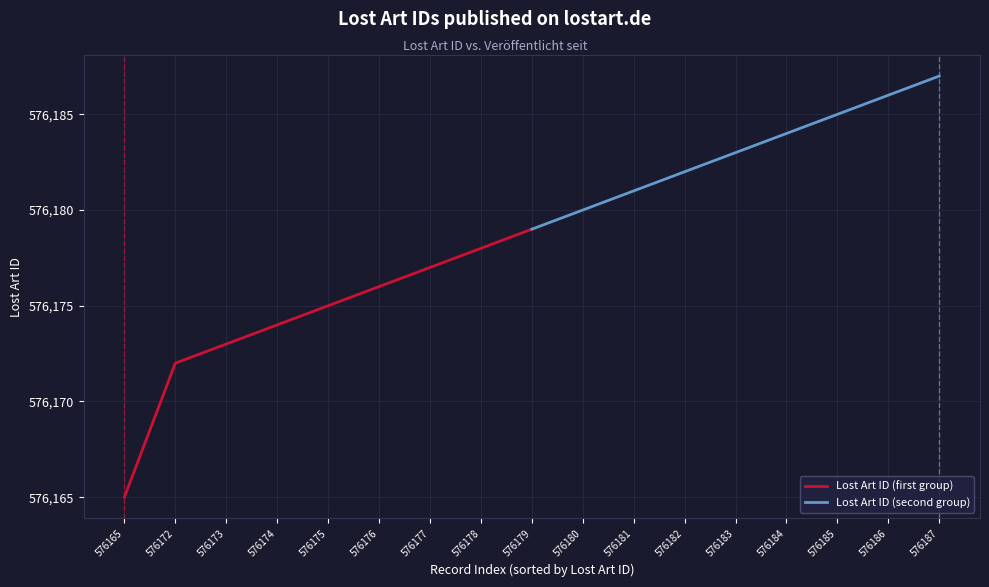

What is the sum of the Lost Art ID (second group) values at 576183 and 576180?

1152363